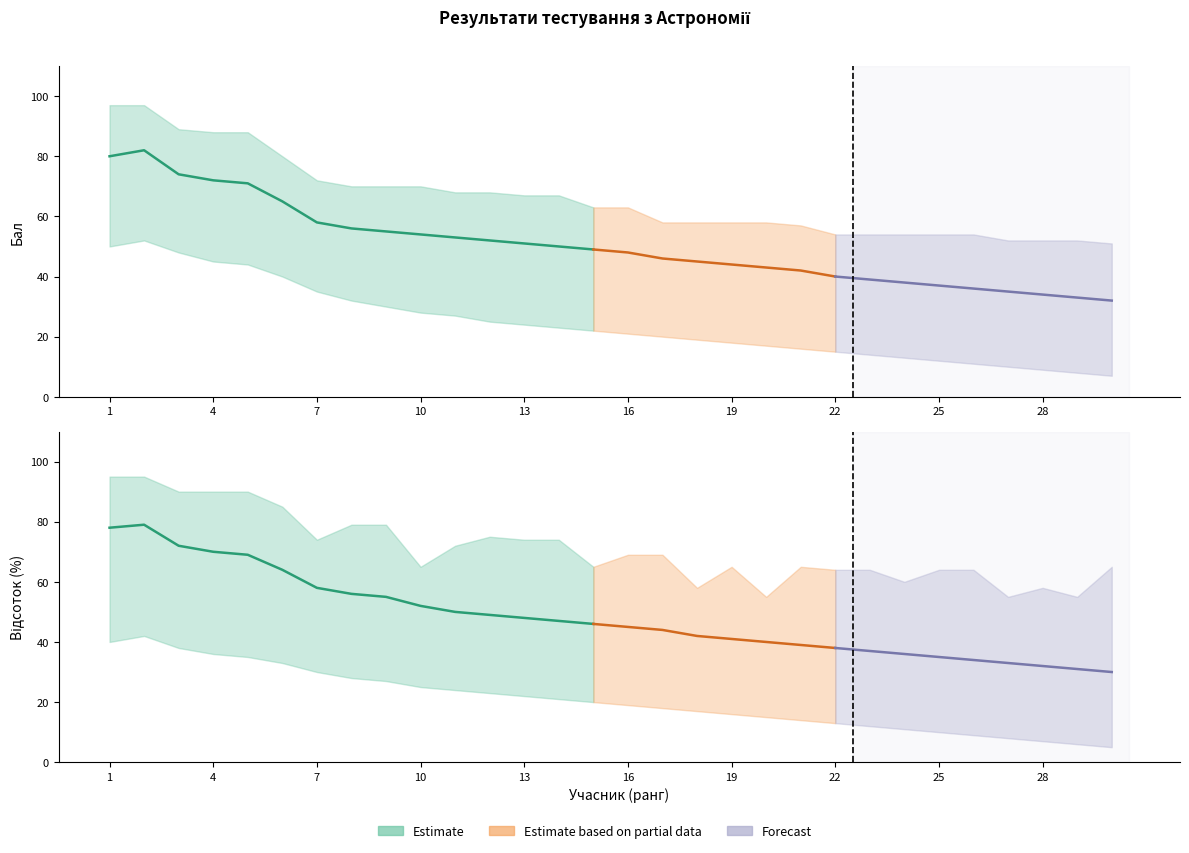

How many series are shown in this chart?

3